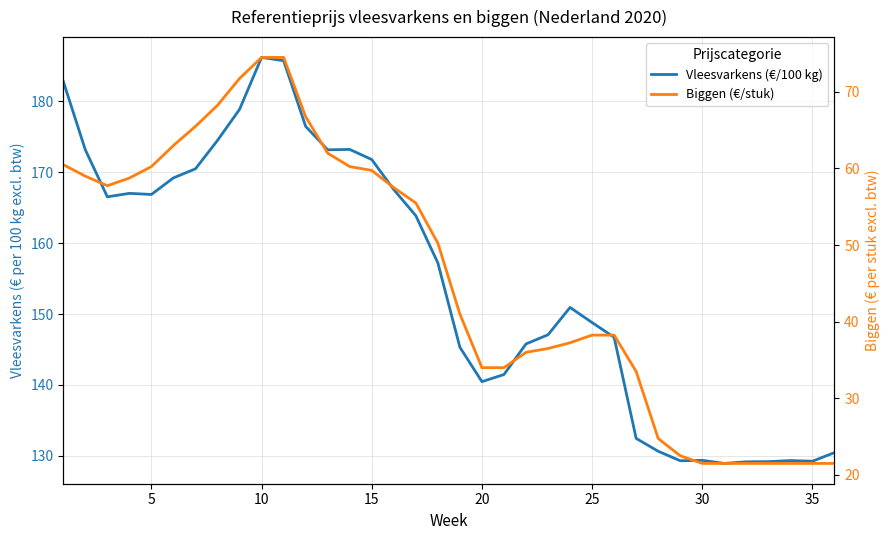

What are all the series names shown in the legend?

Vleesvarkens (€/100 kg), Biggen (€/stuk)